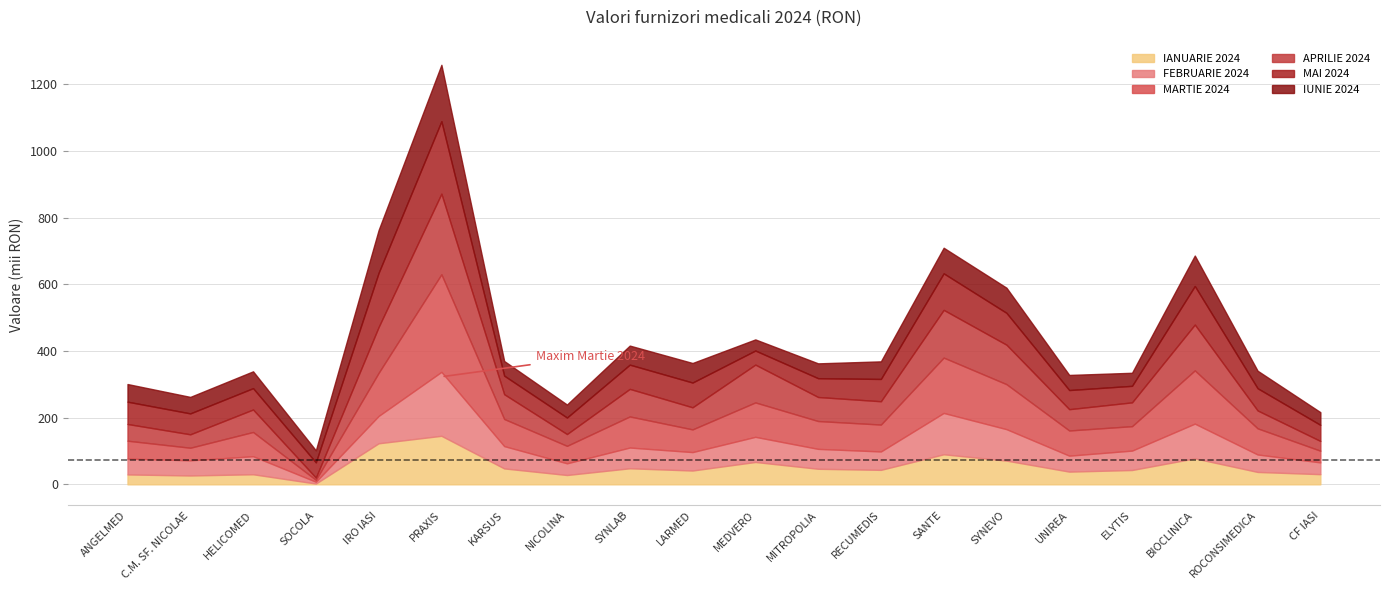

The value of MAI 2024 at MITROPOLIA is 79767.2. True or false?

False